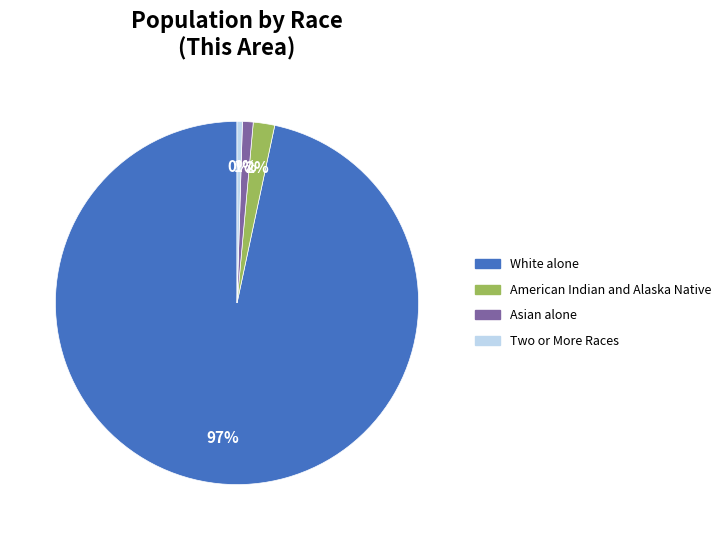

The Asian alone slice represents 11% of the pie. True or false?

False